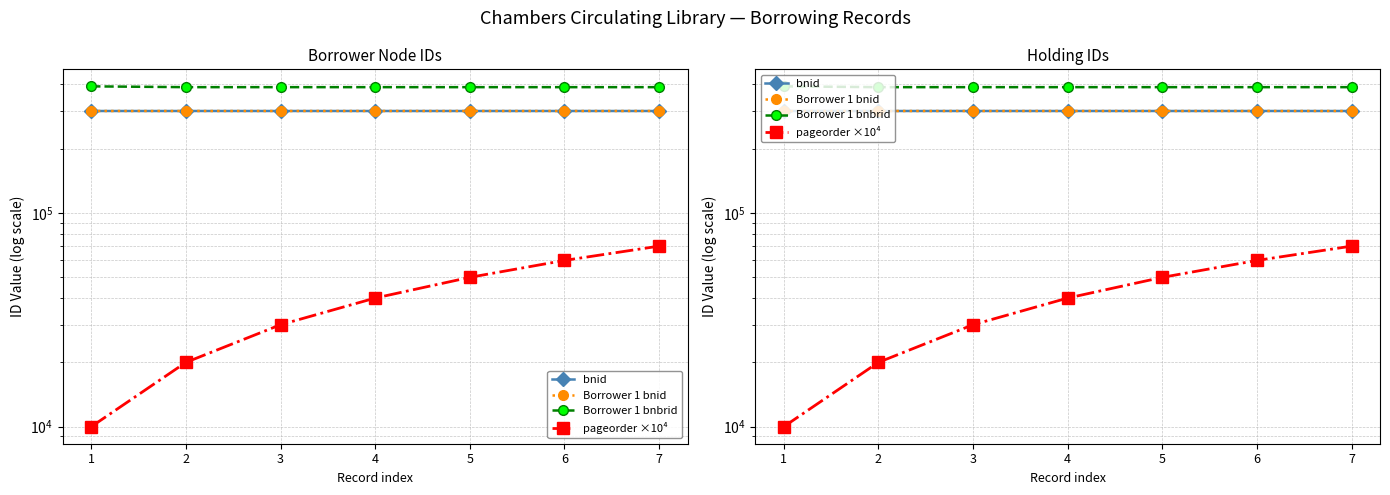

Reading left to right, list all the values displayed in this chart.

bnid: 300214	300223	300229	300232	300226	300220	300217
Borrower 1 bnid: 300214	300223	300229	300232	300226	300220	300217
Borrower 1 bnbrid: 391540	388132	388138	388141	388135	388129	388126
pageorder ×10⁴: 10000	20000	30000	40000	50000	60000	70000